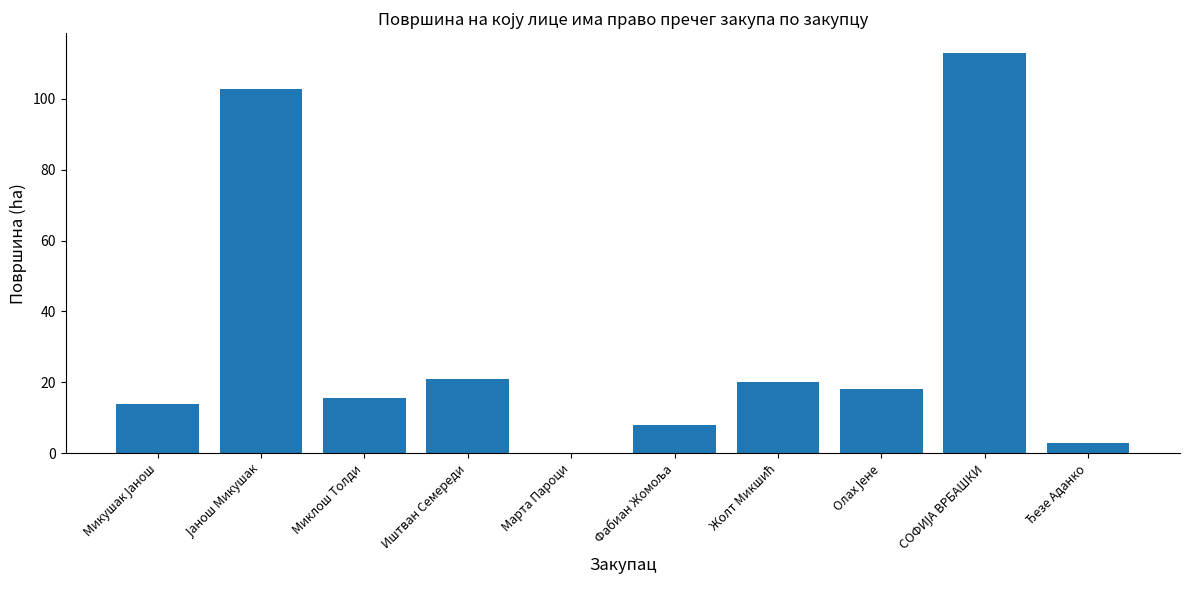

The value at Миклош Толди is 24.9. True or false?

False